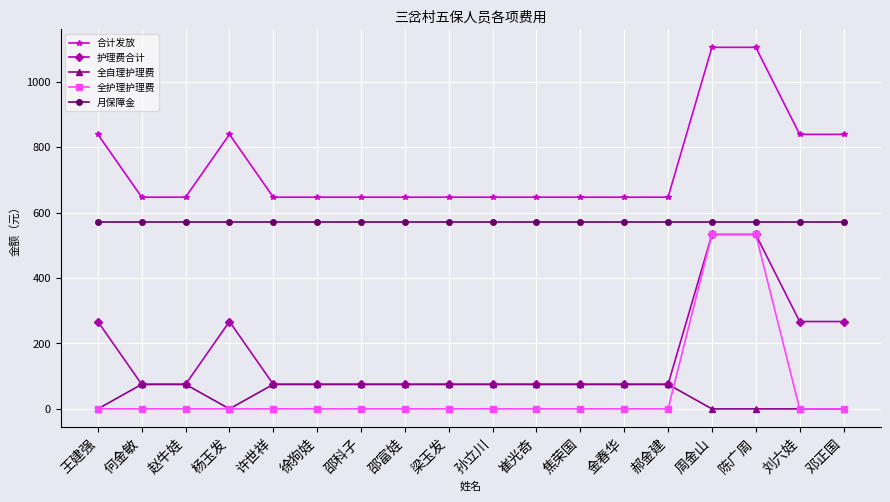

True or false: 合计发放 has more than 0 points higher than both neighbors.

True